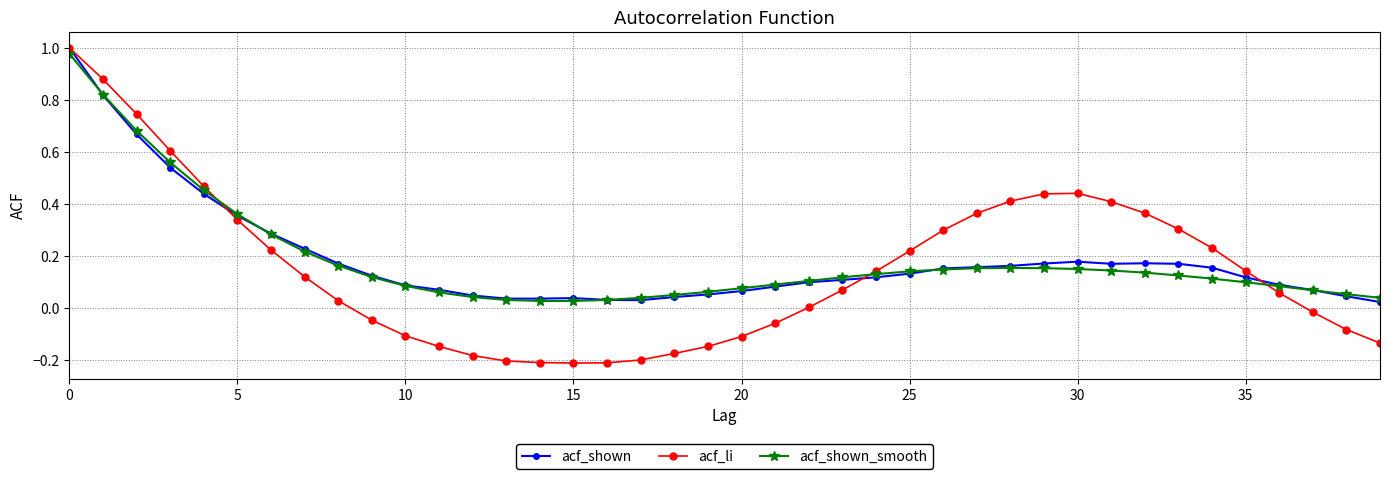

How many categories are shown in the chart?

40